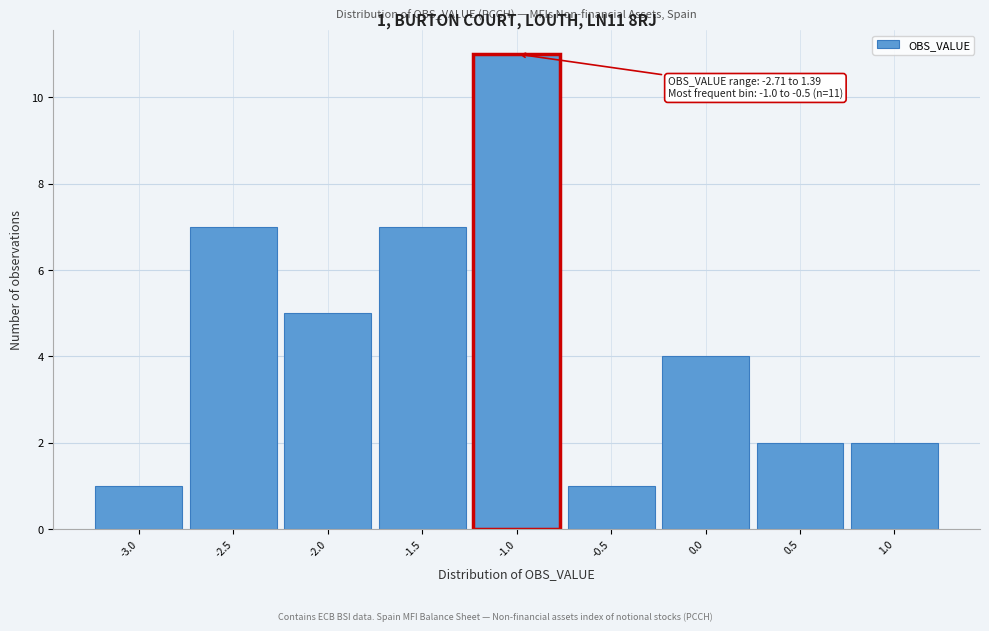

Reading left to right, what are all the values shown in this chart?

1	7	5	7	11	1	4	2	2